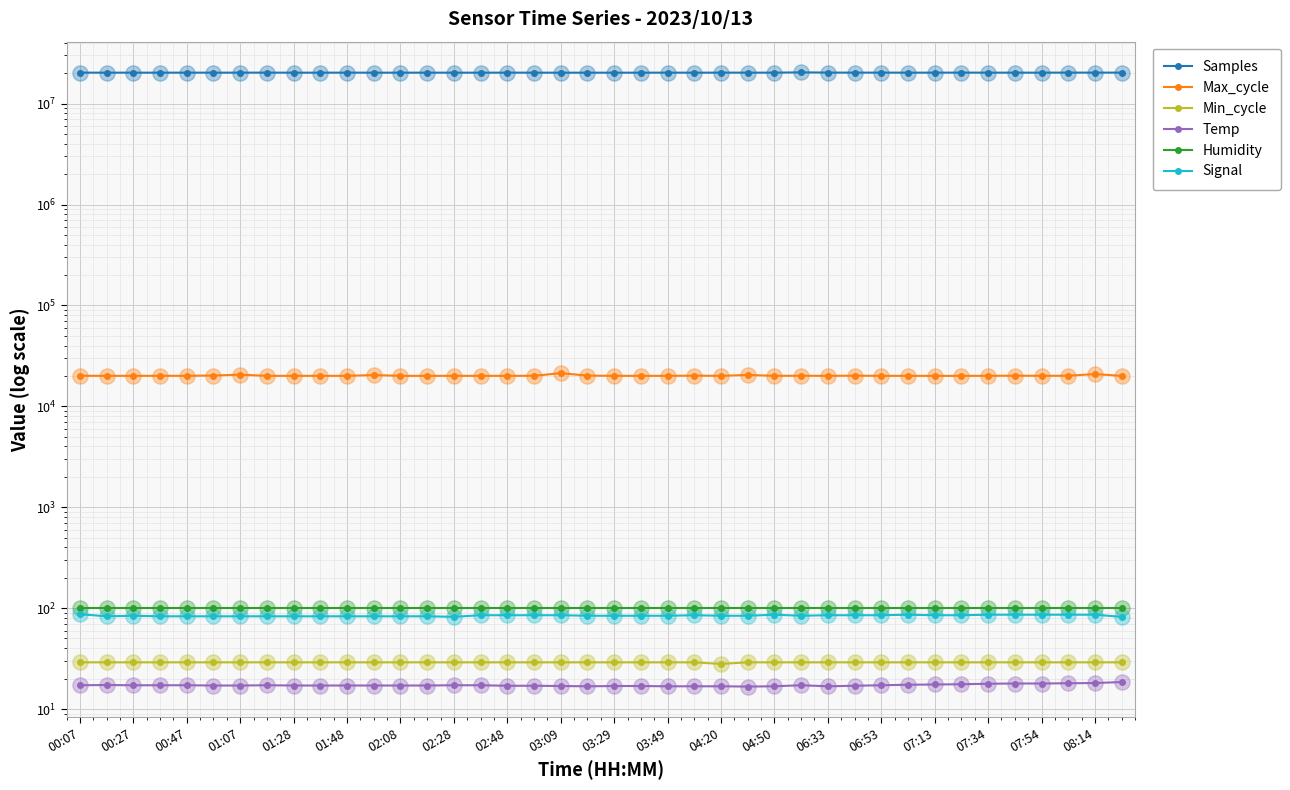

Is the value of Max_cycle at 04:50 greater than the value of Humidity at 03:49?

Yes